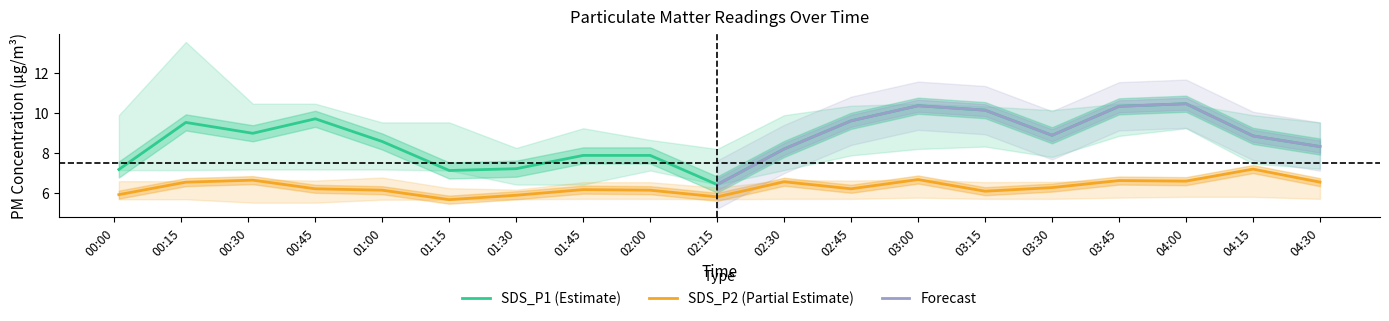

True or false: SDS_P1 (Estimate) and SDS_P2 (Partial Estimate) intersect in this chart.

False